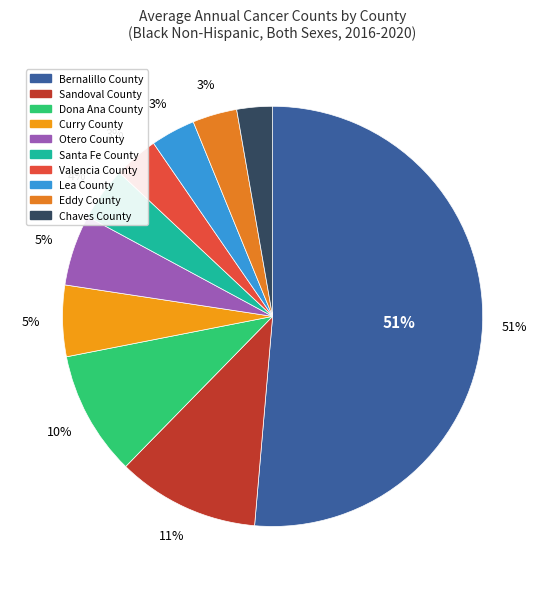

Is there any slice that represents more than half of the pie?

Yes